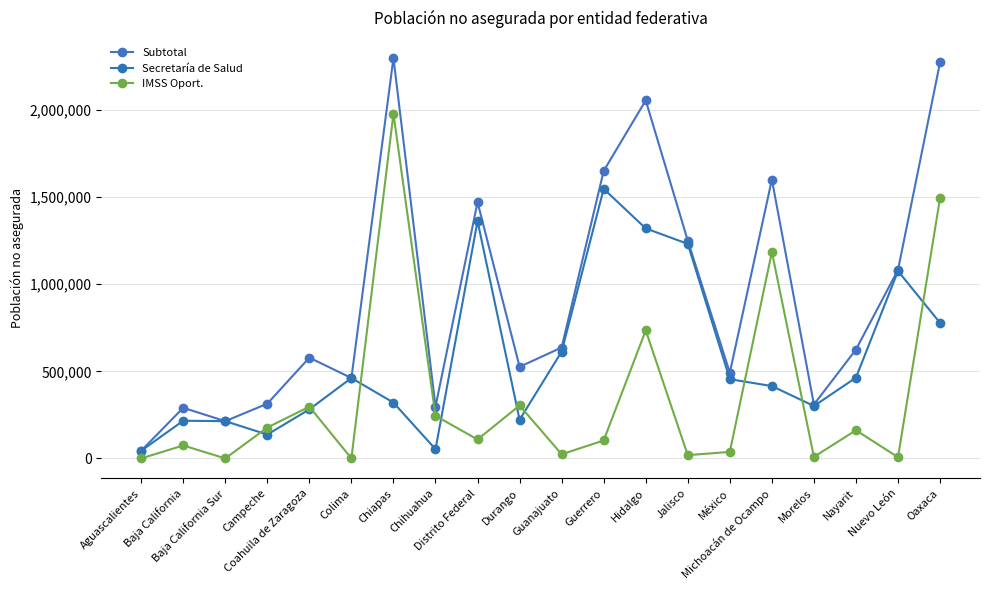

What is the total value across all series at Jalisco?

2500440